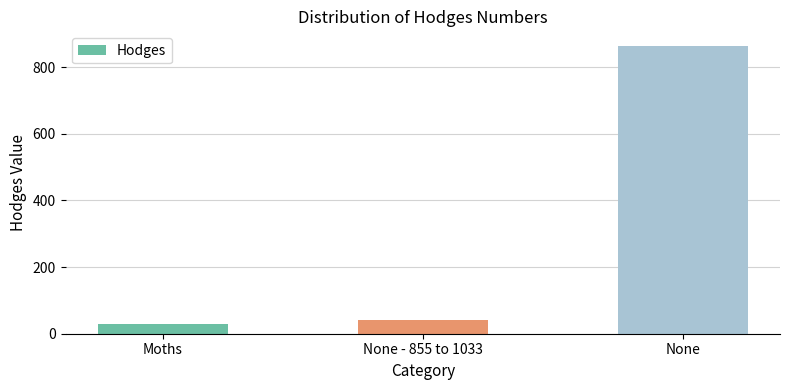

At which label is the value closest to 446?

None - 855 to 1033